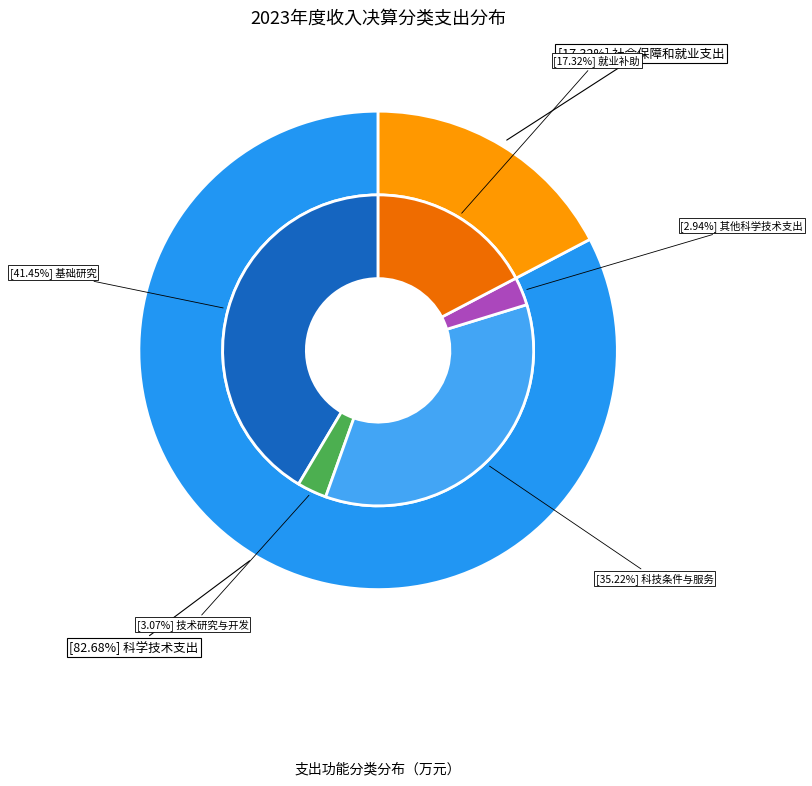

True or false: 社会保障和就业支出 accounts for 17% of the total.

True